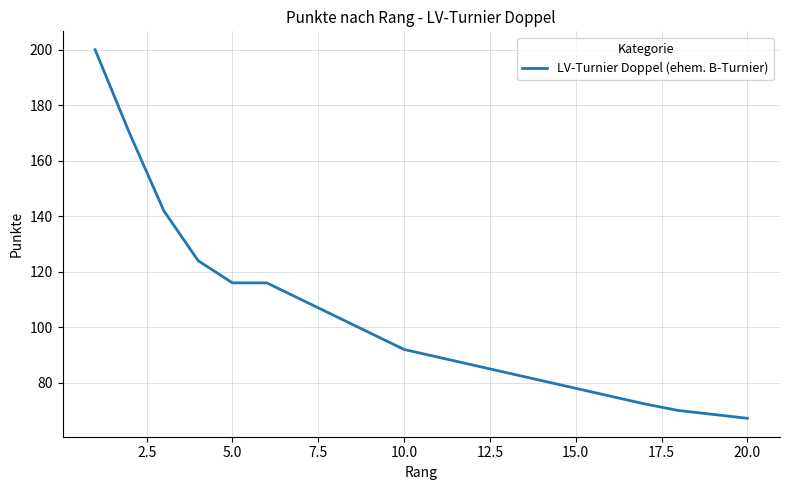

What is the smallest value displayed?

67.2